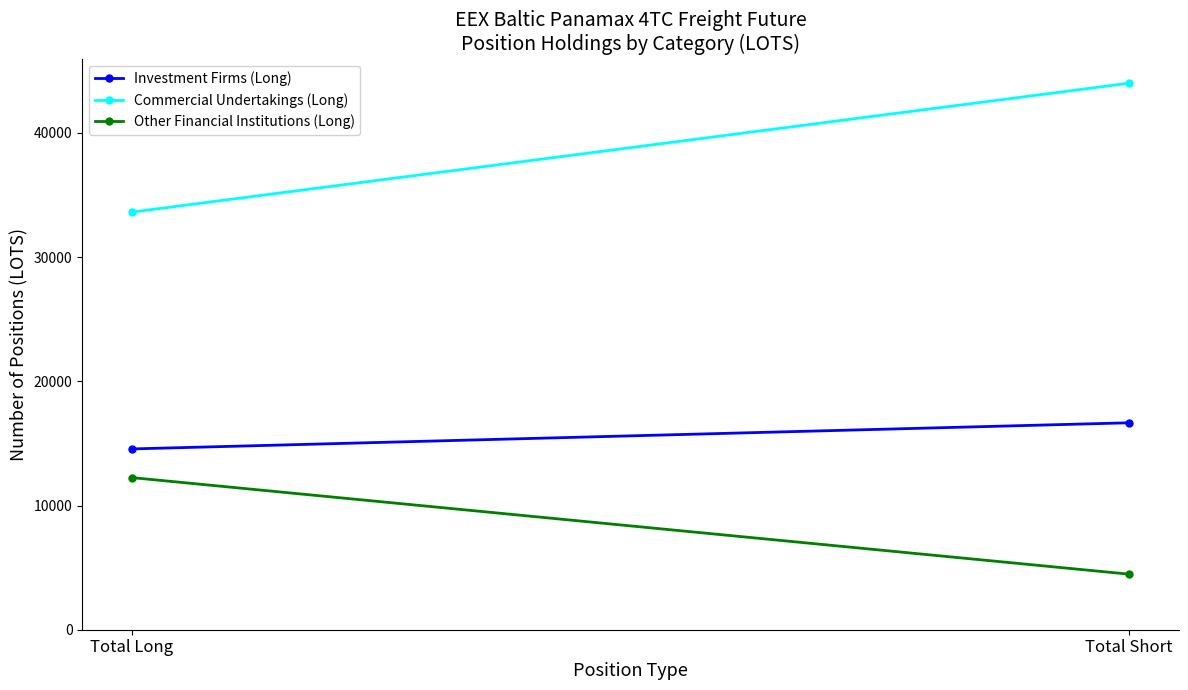

What is the greatest value displayed?

43999.3